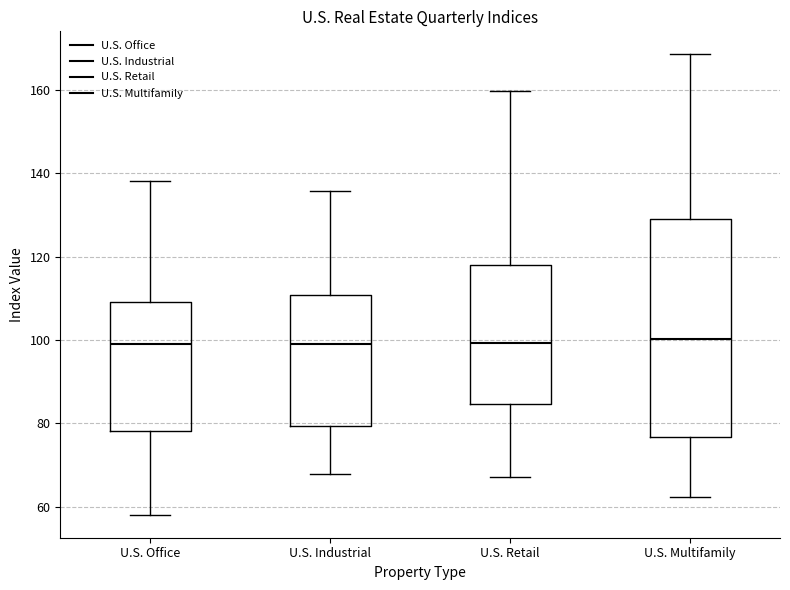

Reading left to right, read every box against the y-axis: the position of its median line, the range the box covers, and the ends of its whiskers. The values are not printed on the chart, so give them approximately, as read against the axis.

U.S. Office: median 100, box 78 to 110, whiskers 58 to 138
U.S. Industrial: median 98, box 80 to 110, whiskers 68 to 136
U.S. Retail: median 100, box 84 to 118, whiskers 68 to 160
U.S. Multifamily: median 100, box 76 to 128, whiskers 62 to 168